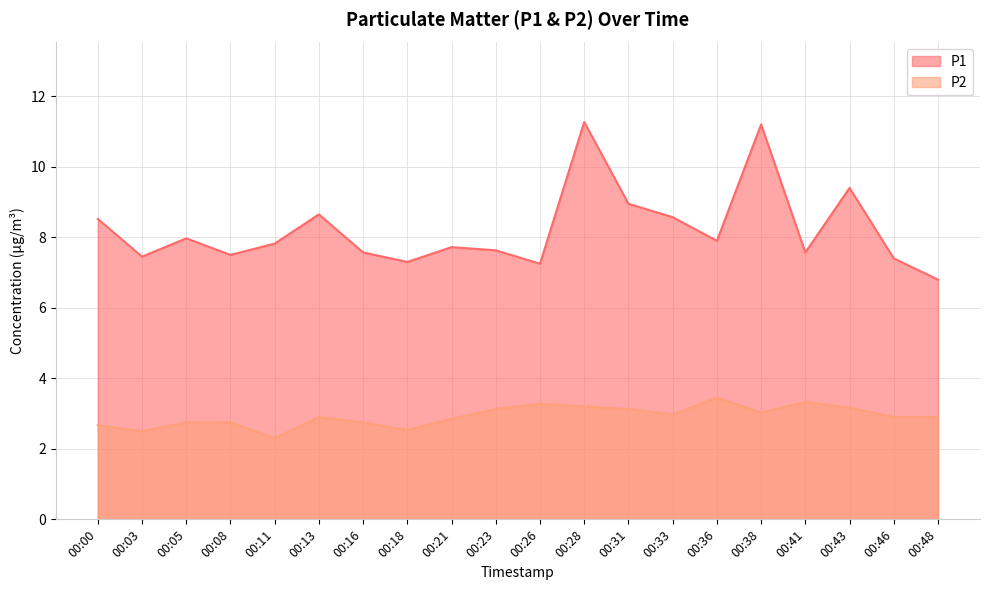

The P2 series shows 1.8 at 00:38. True or false?

False